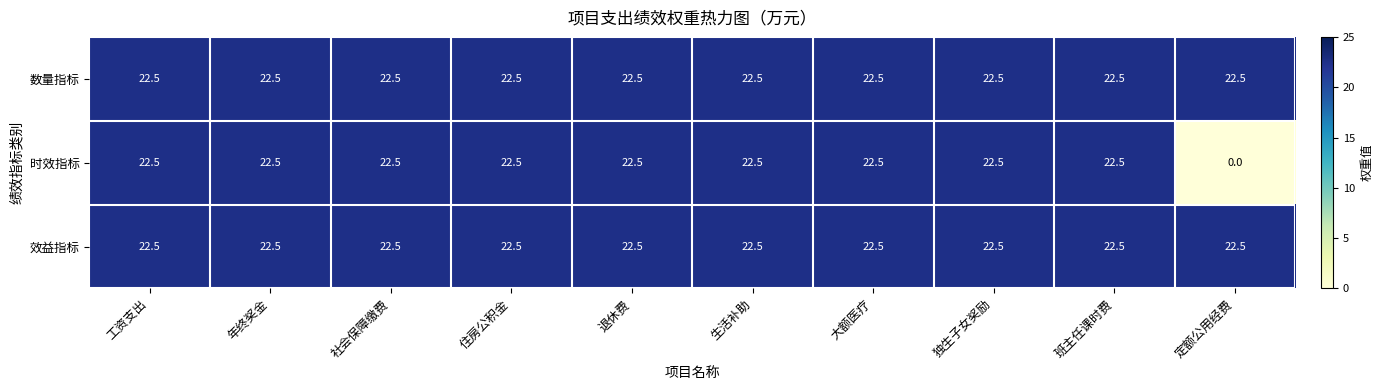

What is the total value across all series at 定额公用经费?

45.0